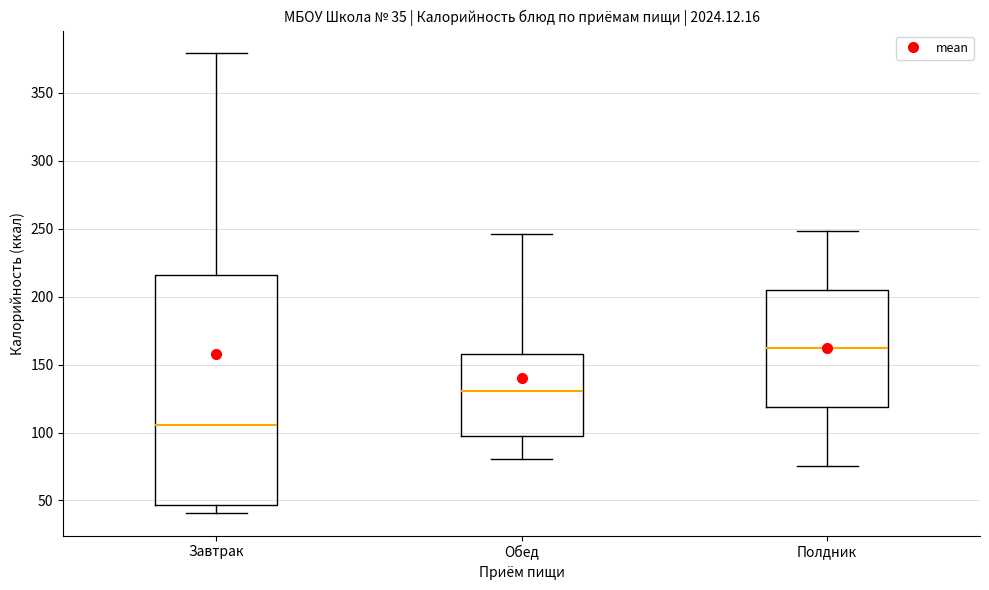

Which box is the tallest, from its lower edge to its upper edge?

Завтрак